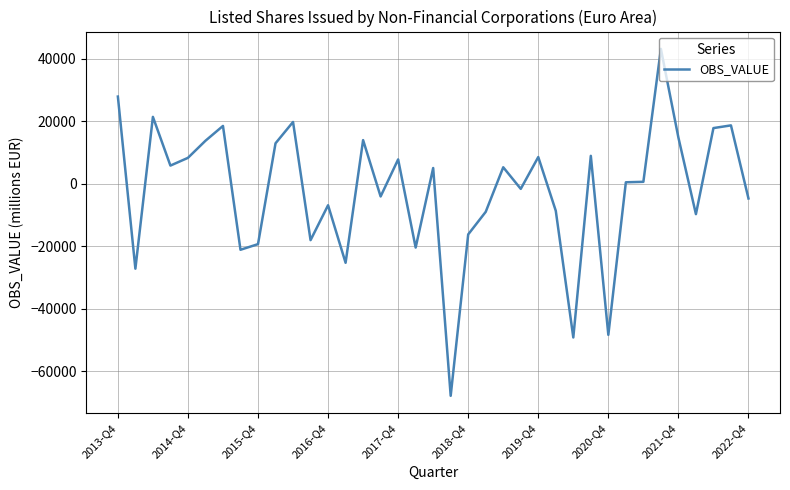

True or false: there are more than 1 points higher than both neighbors.

True